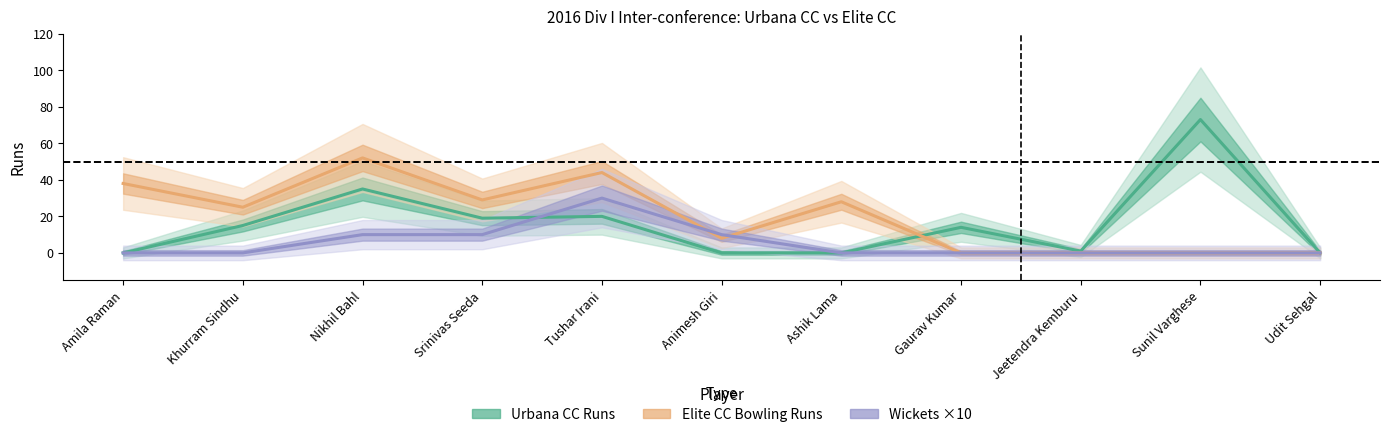

Which series ends up on top after the final intersection of Urbana CC Runs and Elite CC Bowling Runs?

Urbana CC Runs